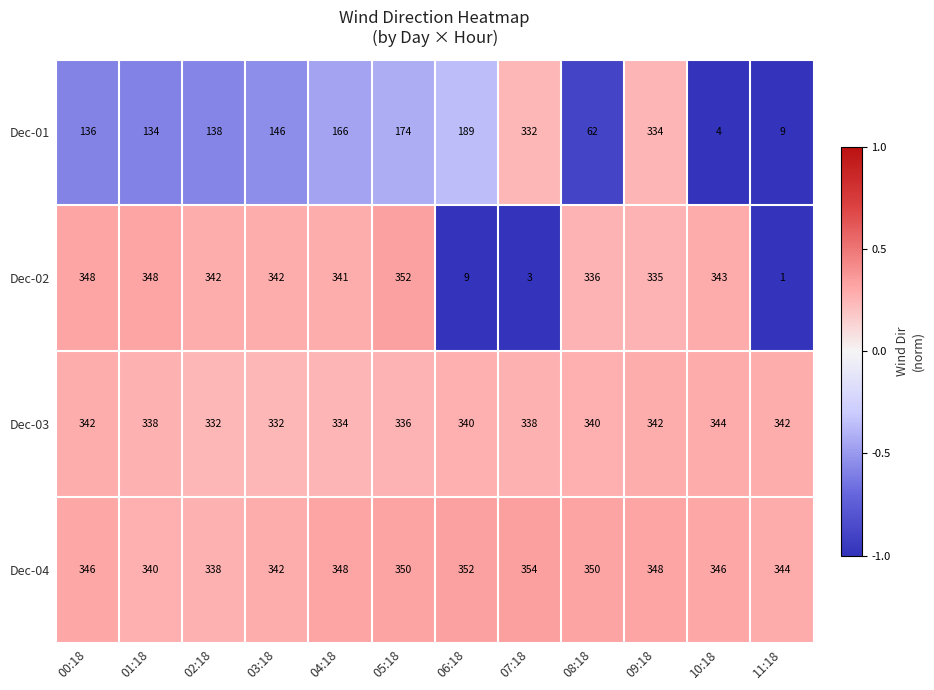

What is the total value across all series at 04:18?

1189